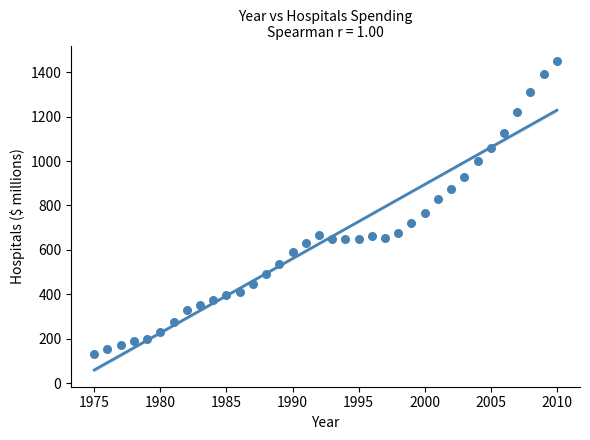

What is the range of Y values (max minus min)?

1319.9